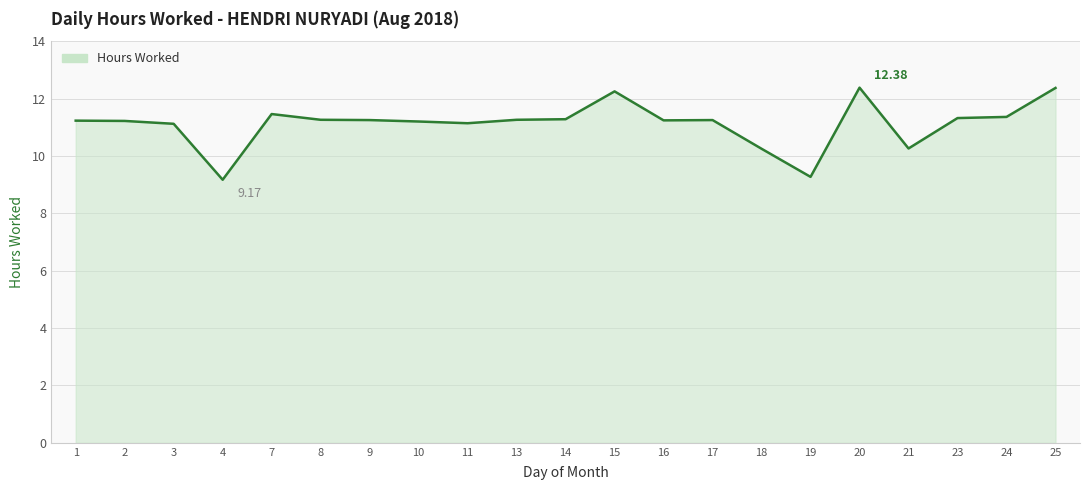

Is it true that the value at 9 is 11.2?

True